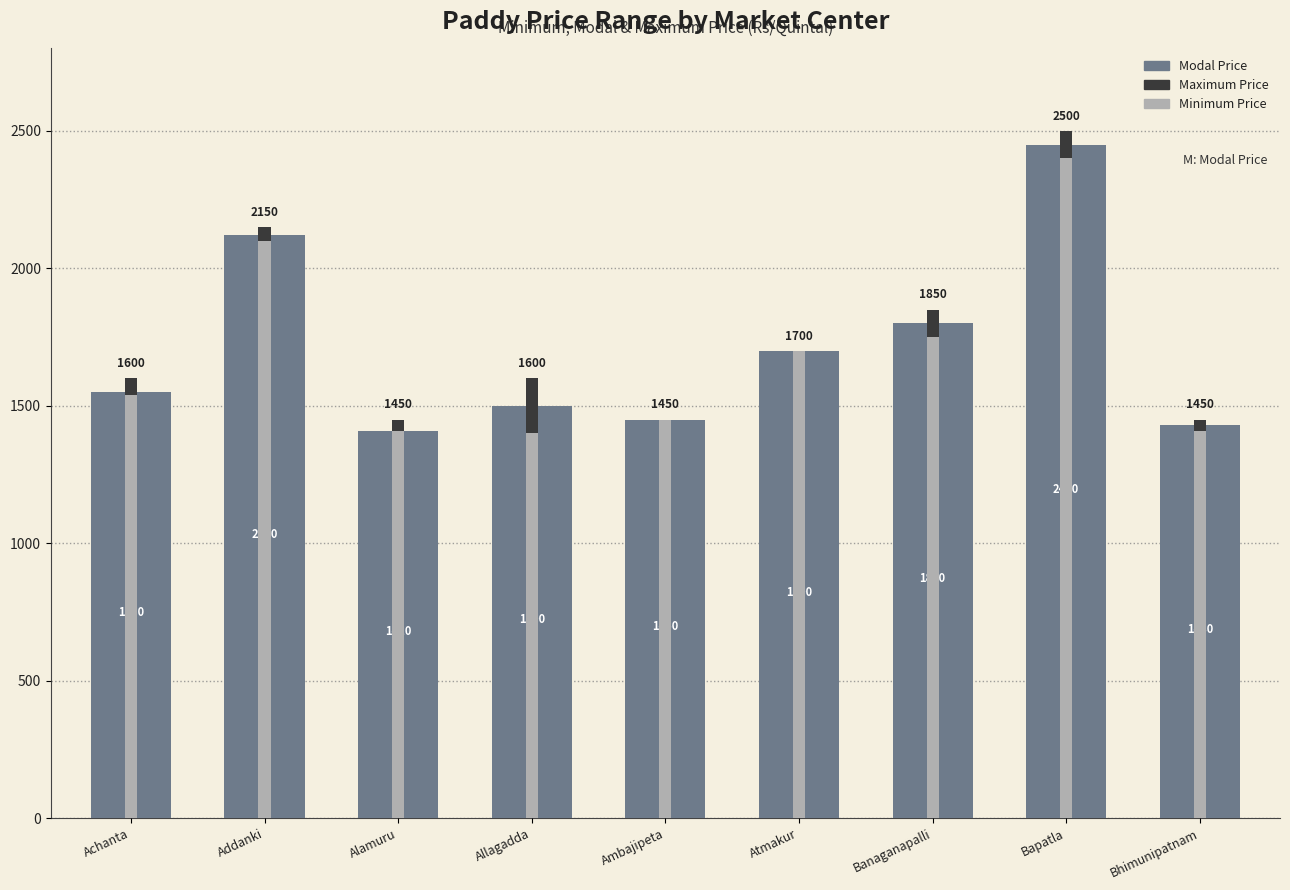

How many values in the Maximum Price series are below 1600?

3